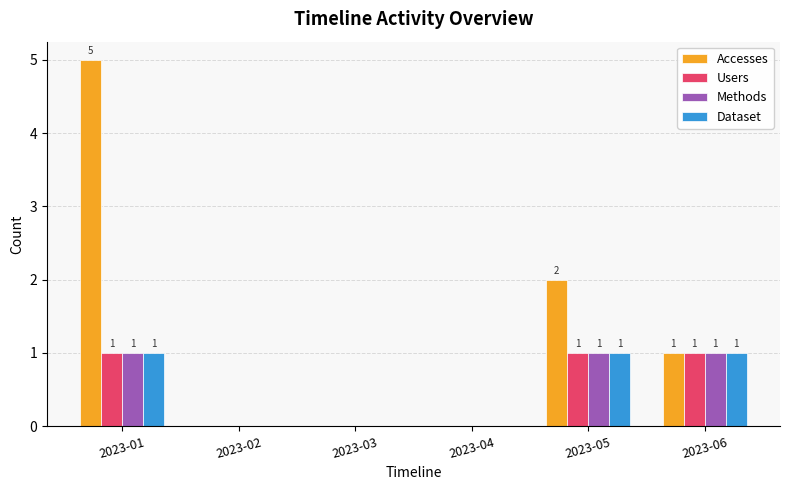

What is the sum of all Users values?

3